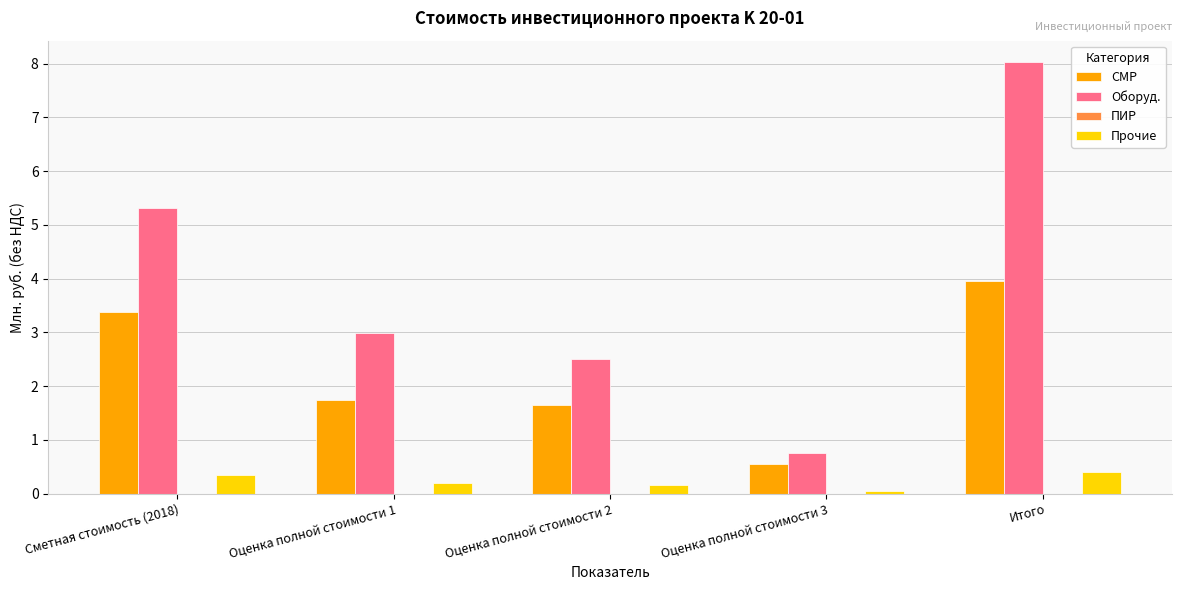

The value of СМР at Сметная стоимость (2018) is 0.7. True or false?

False